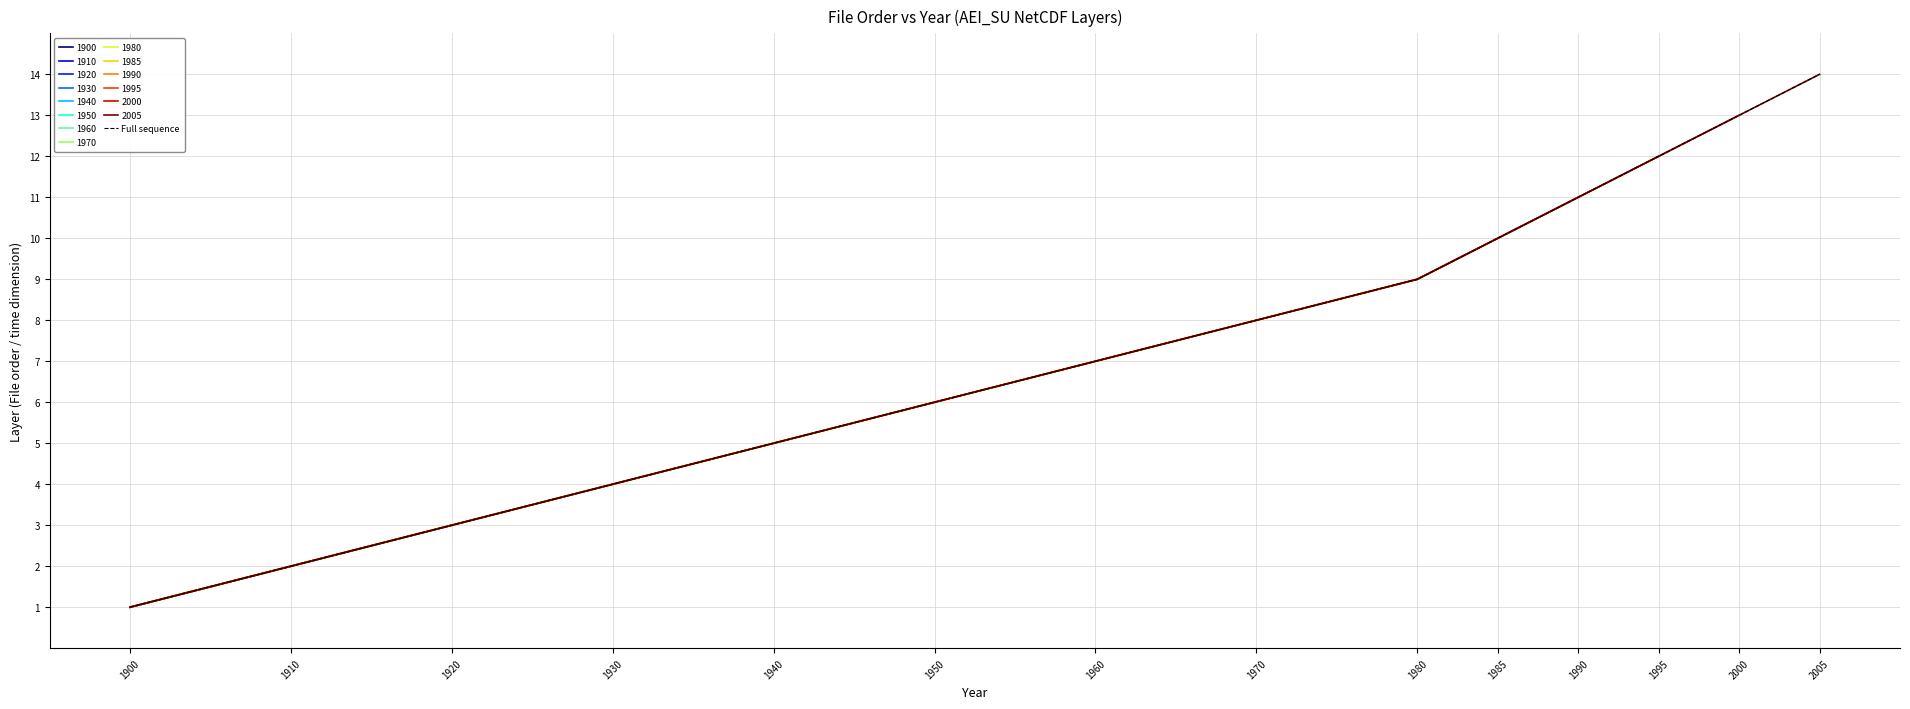

Where is the data nearest to the value 7?

1960